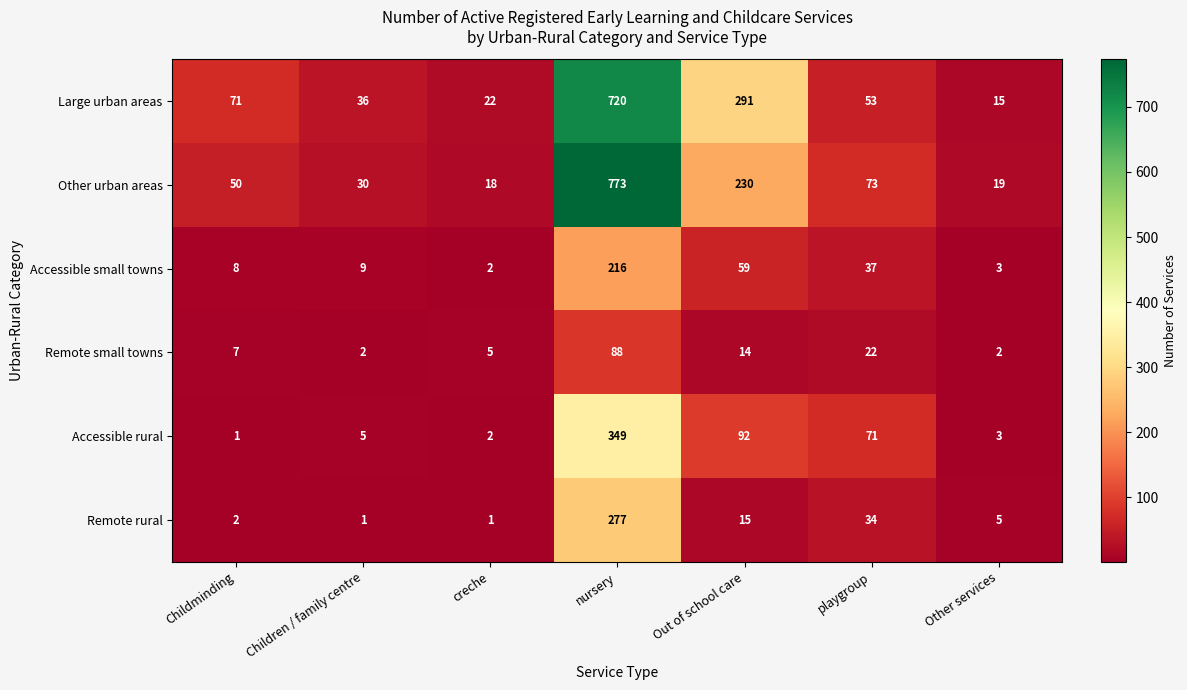

What is the sum of all Accessible small towns values?

334